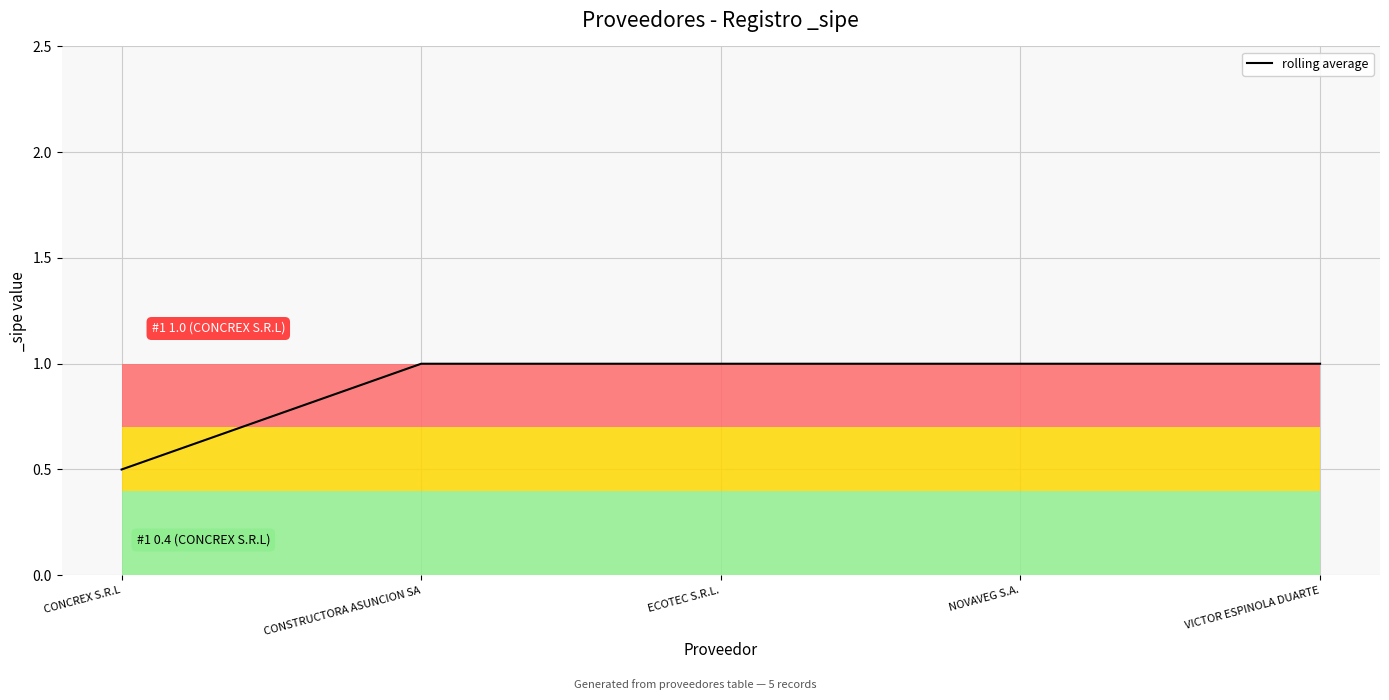

What position from the left is ECOTEC S.R.L.?

3